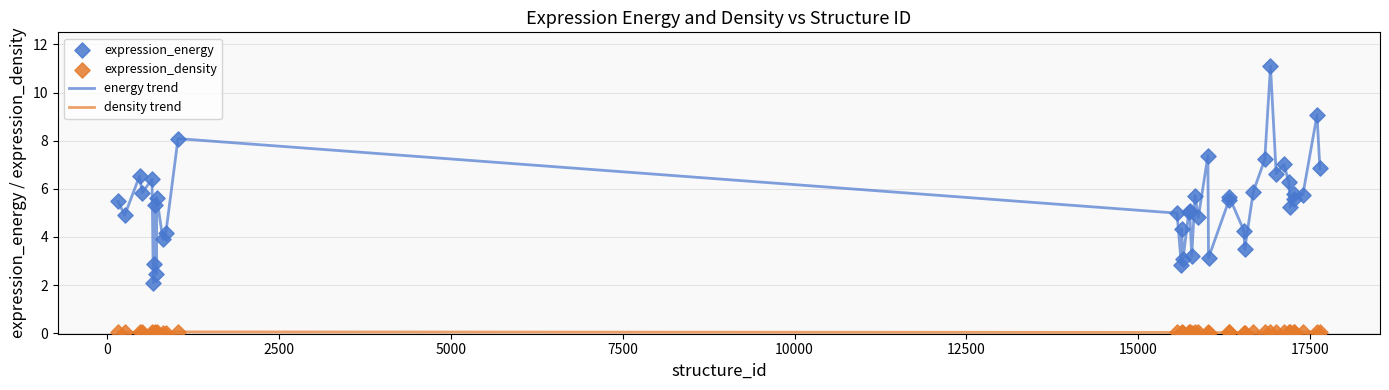

Which series has the largest total across all categories?

energy trend